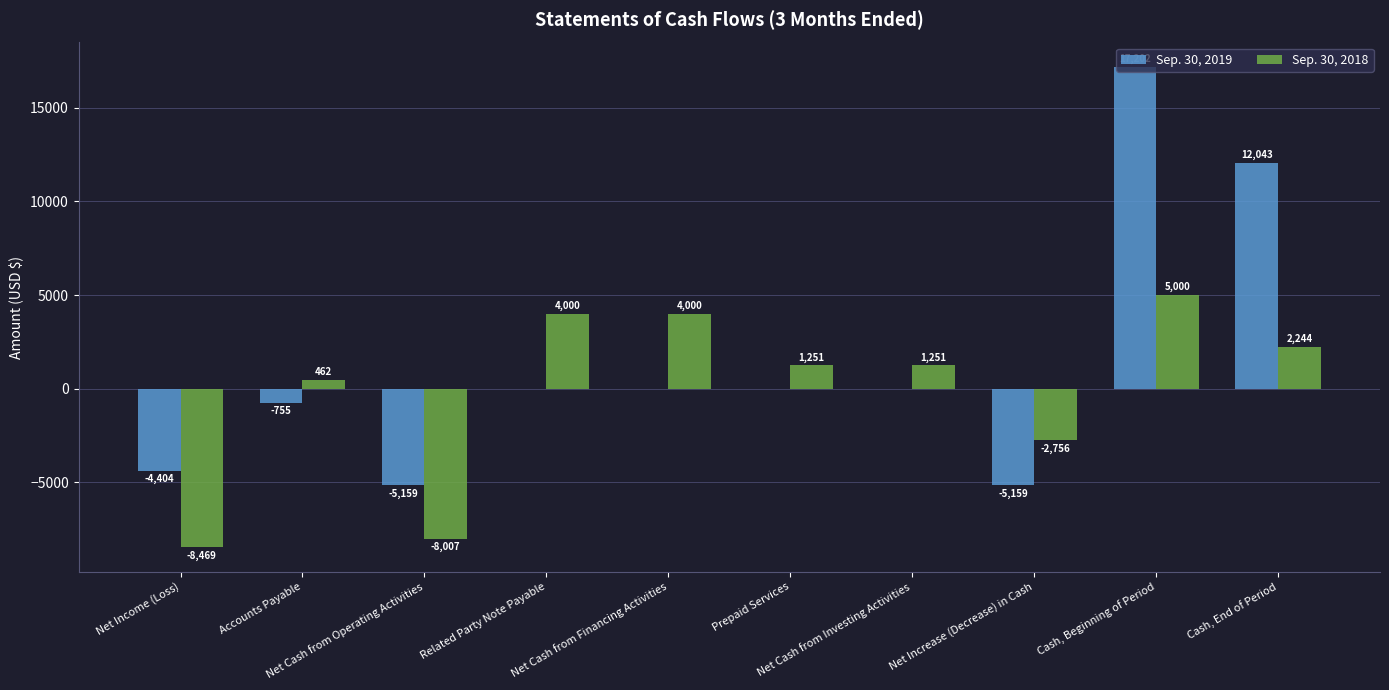

How many data points does each series have?

10